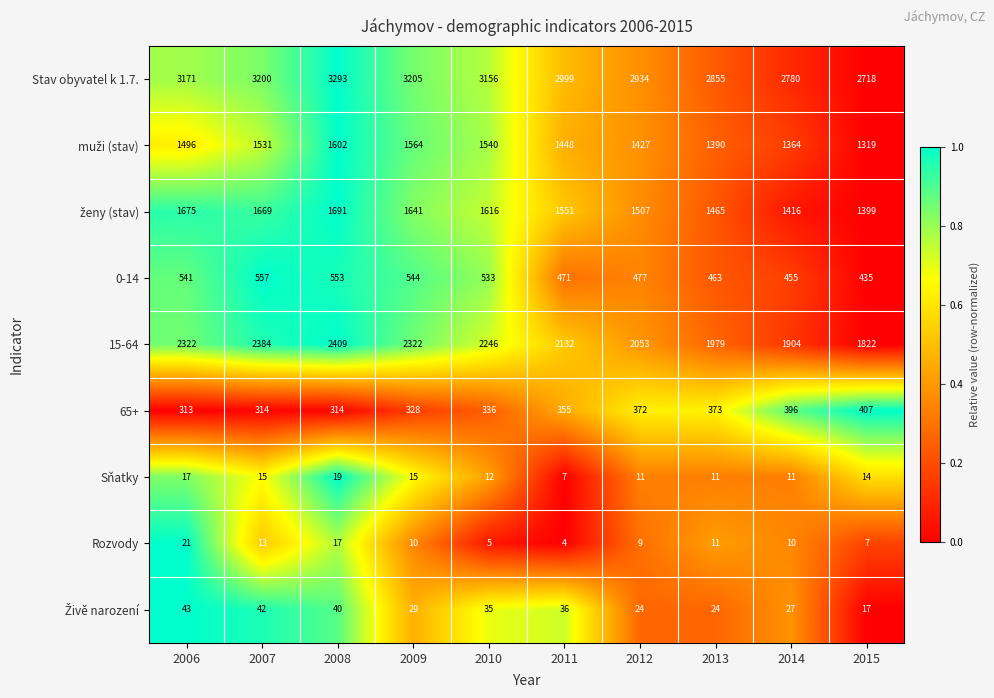

At which label does Stav obyvatel k 1.7. first exceed 3156?

2006